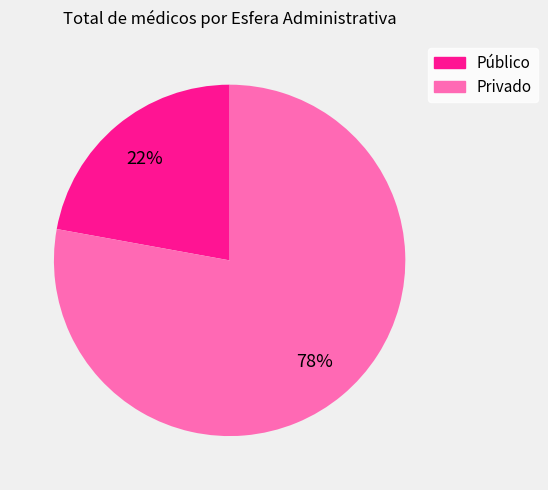

Rank the categories by value from lowest to highest.

Público, Privado